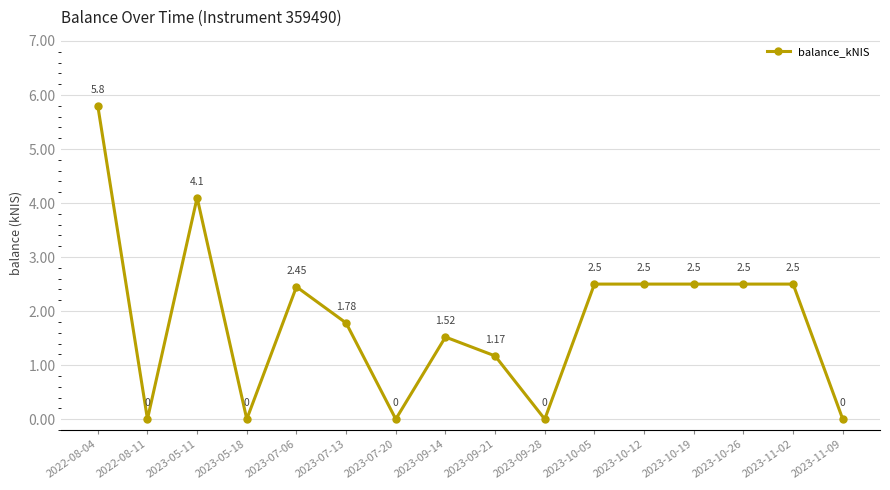

True or false: the data has more than 0 interior local peaks.

True